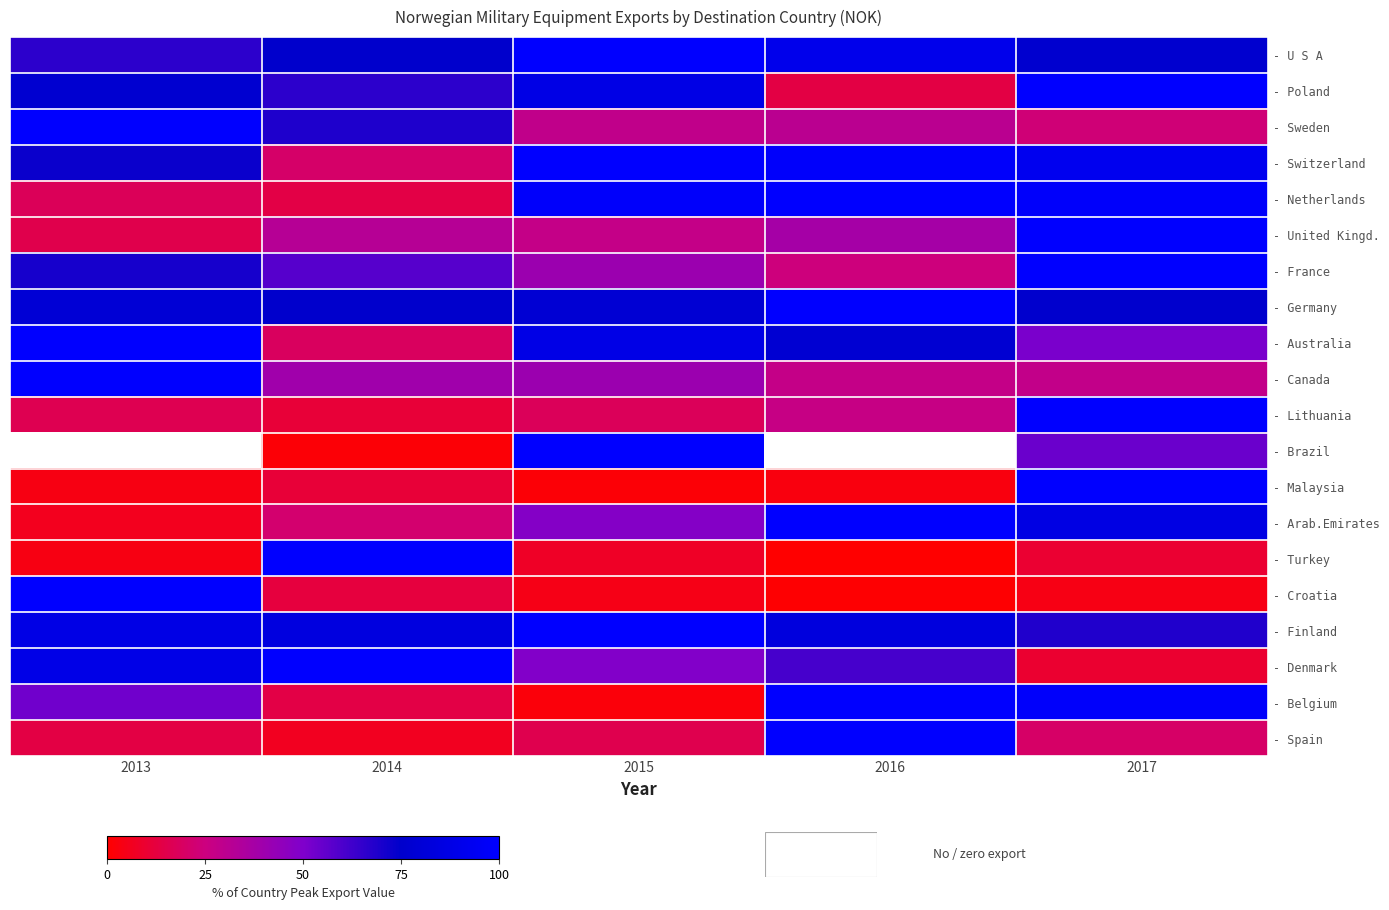

Which category has the lowest value in the - Turkey series?

2016